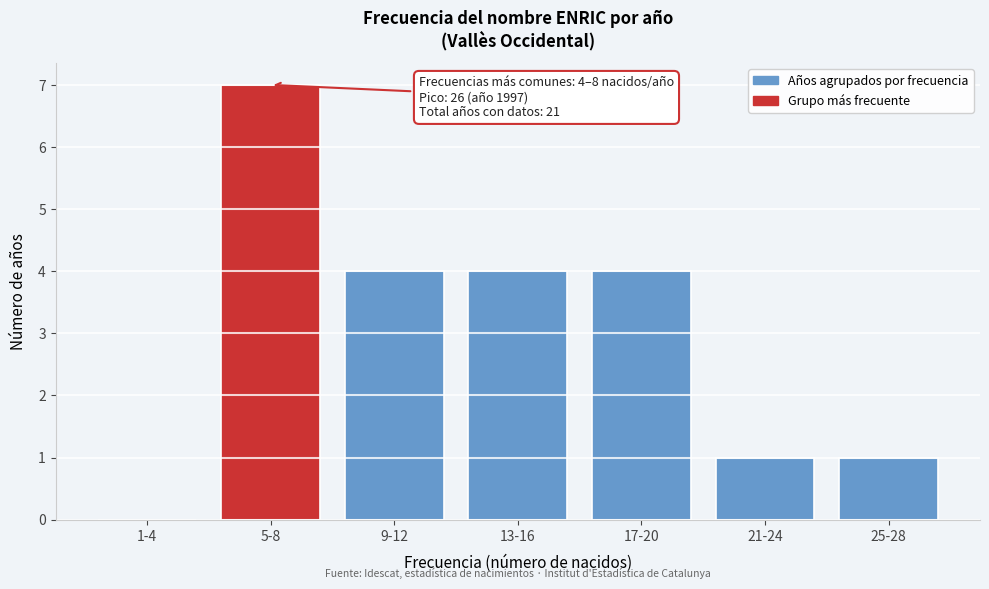

Reading left to right, transcribe all the data shown in this chart.

1-4=0	5-8=7	9-12=4	13-16=4	17-20=4	21-24=1	25-28=1